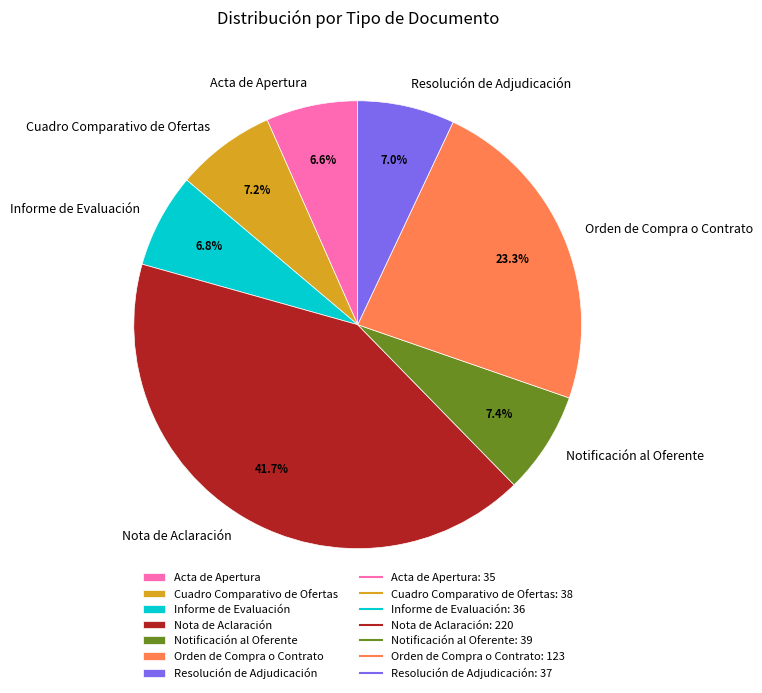

How many segments does this pie chart have?

7